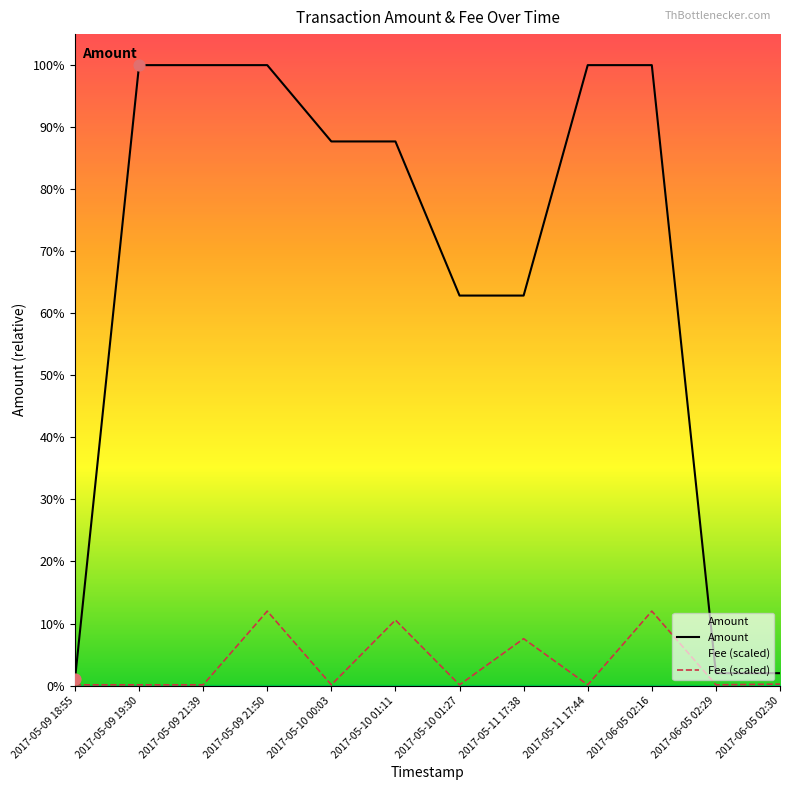

Is the value of Fee at 2017-05-10 00:03 greater than the value of Amount at 2017-05-09 21:39?

No